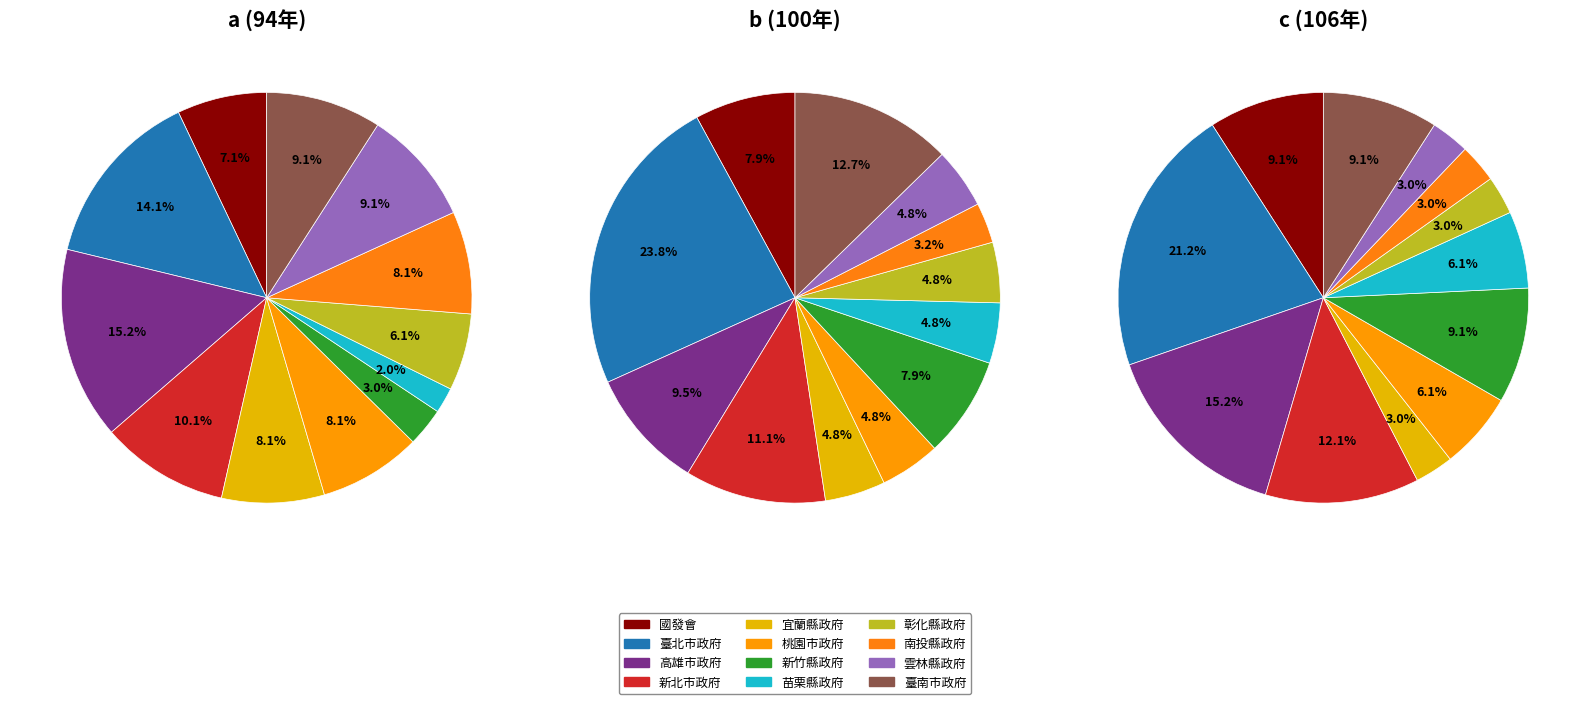

Which category has the biggest portion of the pie?

高雄市政府